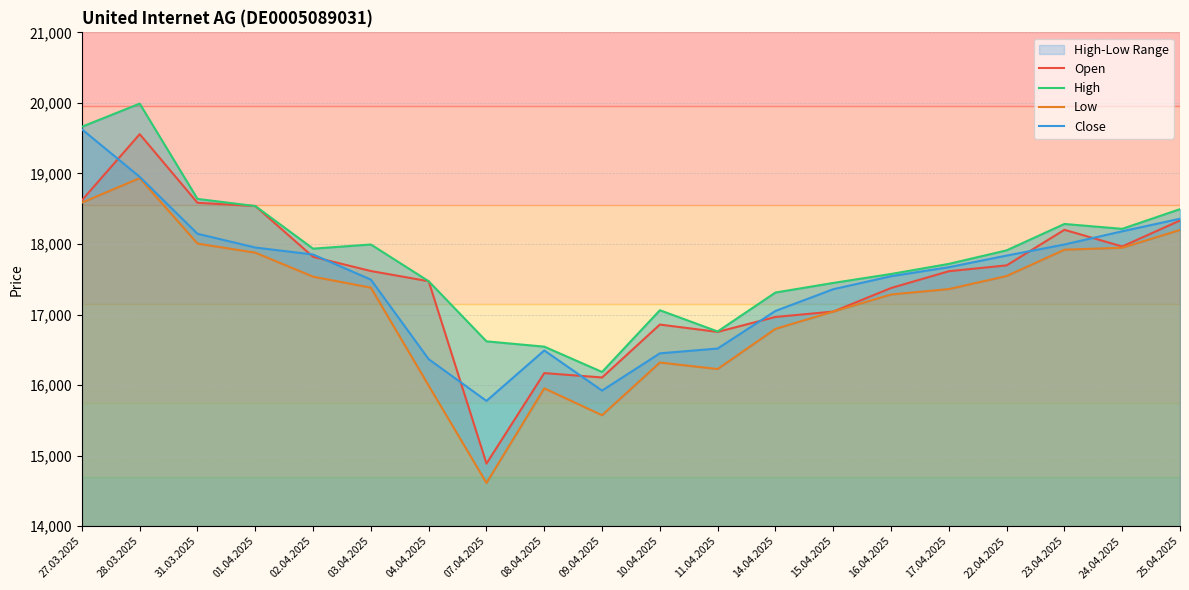

Which category has the highest value across all series?

28.03.2025